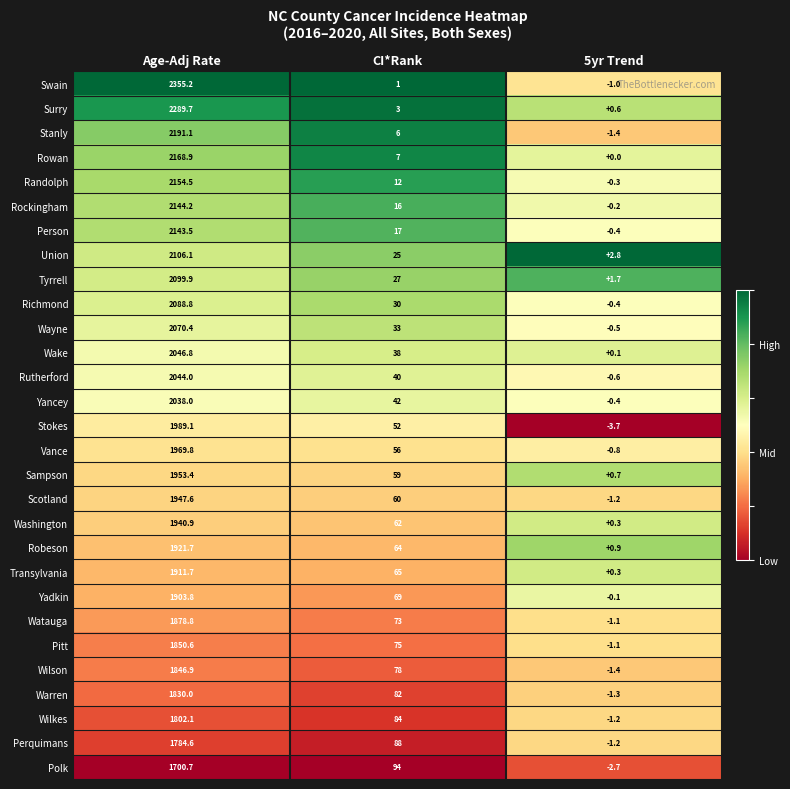

Which series has the largest range (max minus min)?

Swain